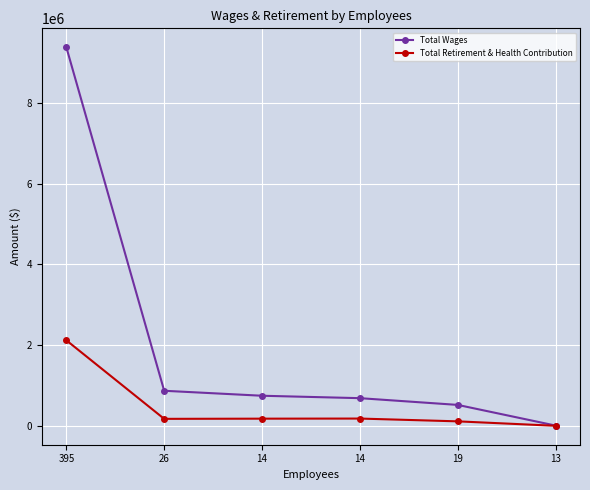

Reading left to right, transcribe all the data shown in this chart.

Total Wages: 395=9375090	26=867401	14=744283	14=684274	19=517419	13=5807
Total Retirement & Health Contribution: 395=2116993	26=171993	14=176554	14=179152	19=110089	13=0